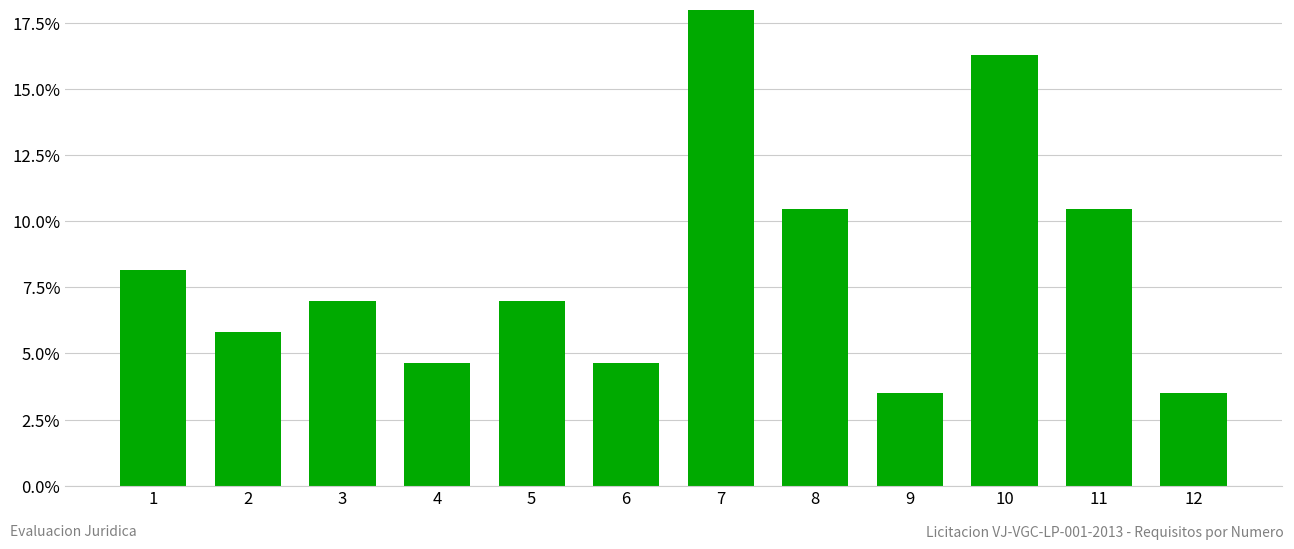

Count the values in the range 0 to 1.

12